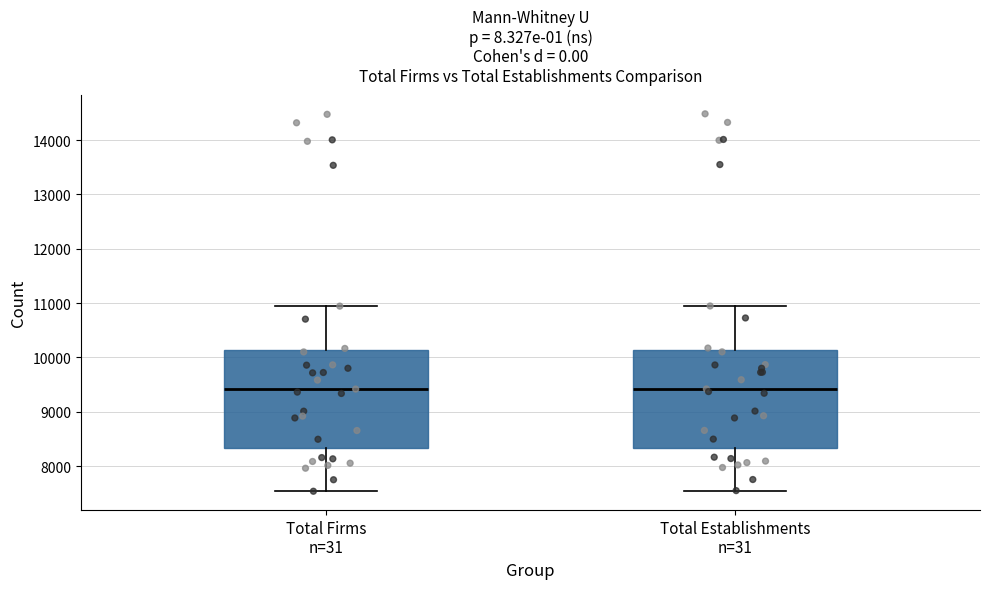

Reading left to right, read every box against the y-axis: the position of its median line, the range the box covers, and the ends of its whiskers. The values are not printed on the chart, so give them approximately, as read against the axis.

Total Firms n=31: median 9400, box 8300 to 10100, whiskers 7500 to 10900
Total Establishments n=31: median 9400, box 8300 to 10100, whiskers 7500 to 10900